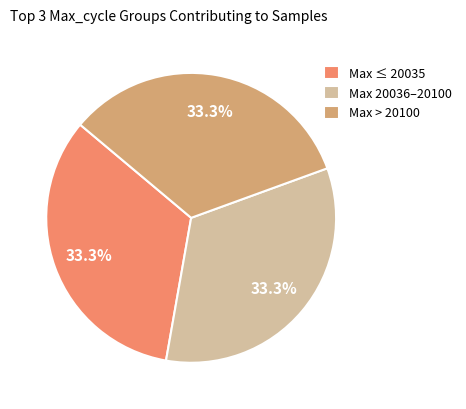

Approximately how many times larger is the value at Max 20036–20100 compared to Max ≤ 20035?

1.0